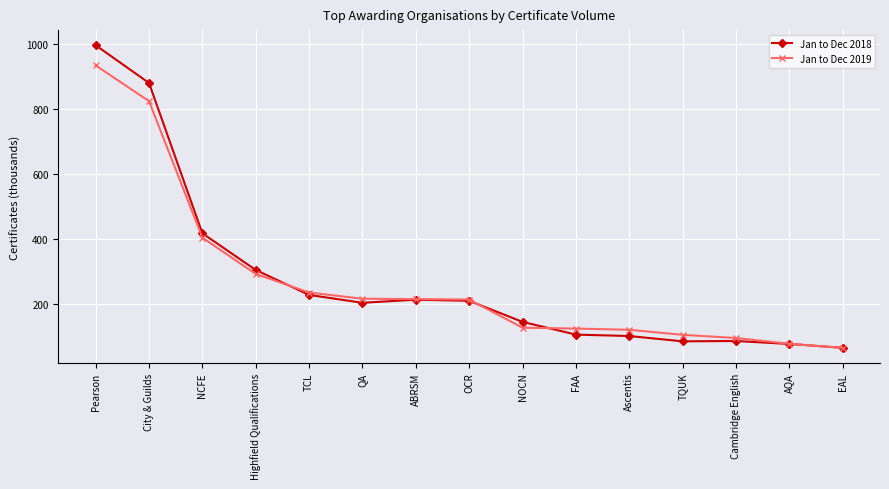

What is the label of the 7th point from the right?

NOCN